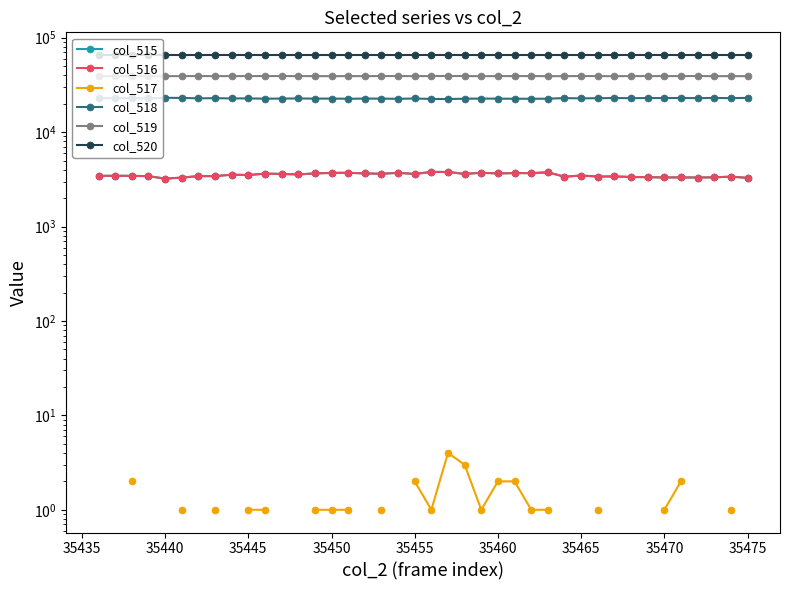

At 35445, list the series in order from smallest to largest.

col_517, col_516, col_515, col_518, col_519, col_520